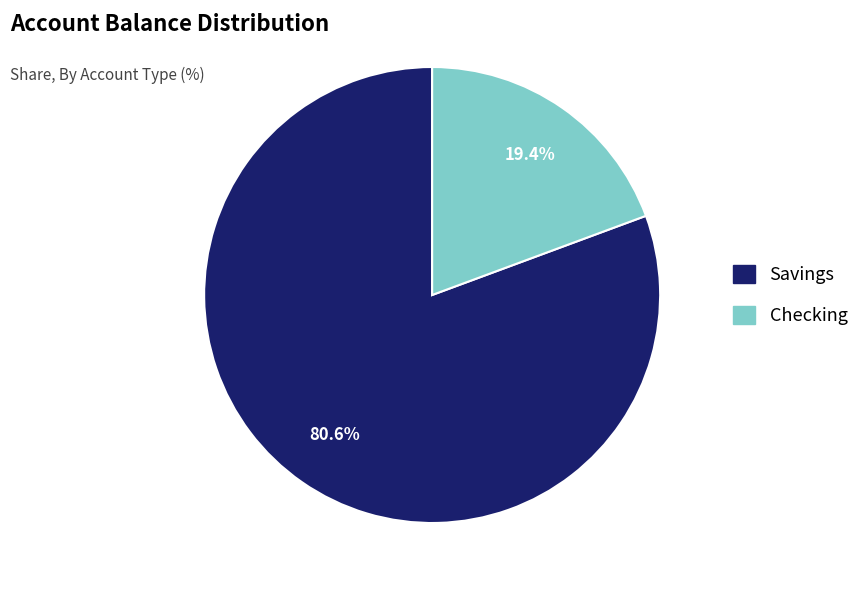

Is Checking the majority of the pie?

No